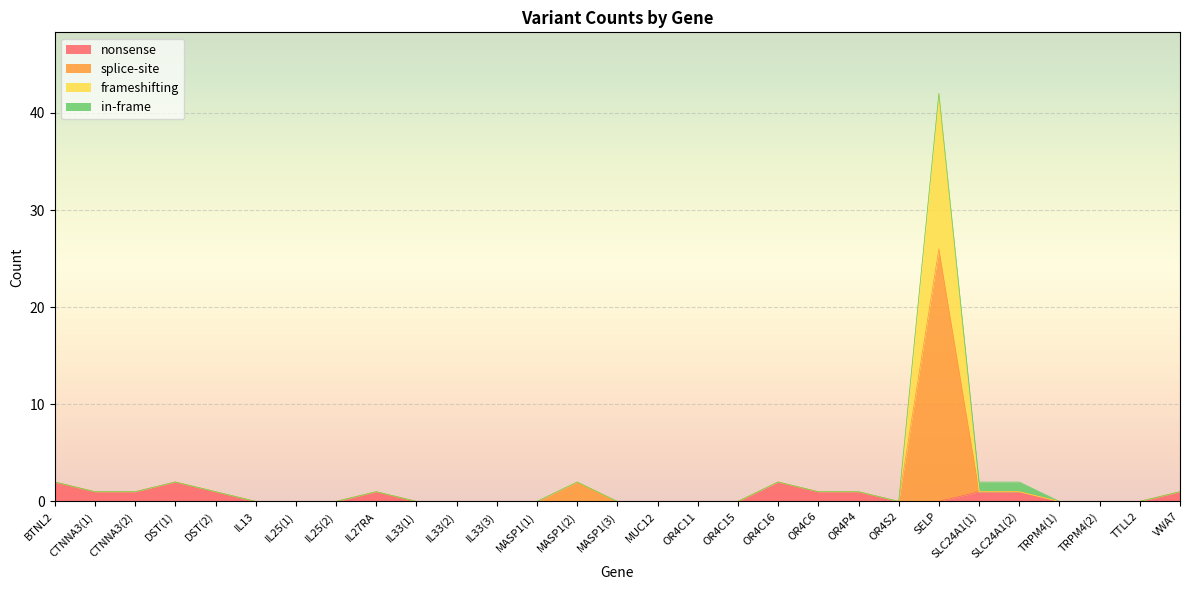

At which category is the sum across all series the highest?

SELP